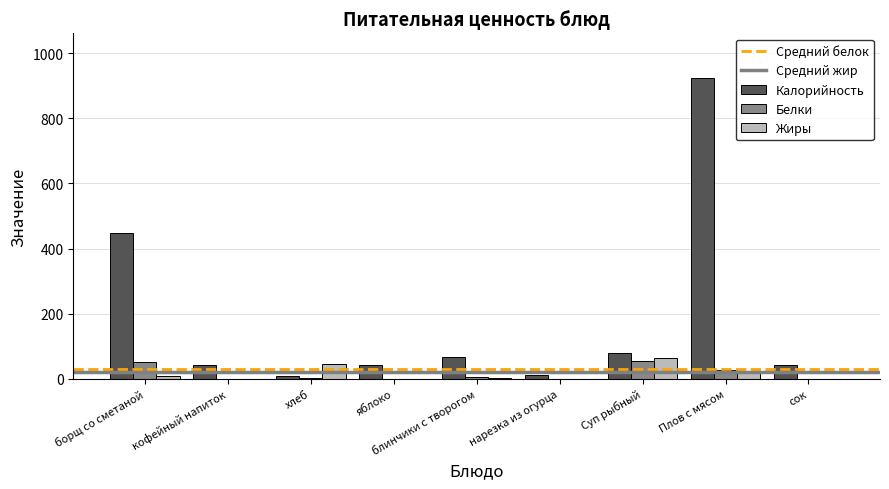

At which label does Белки first exceed 1?

борщ со сметаной